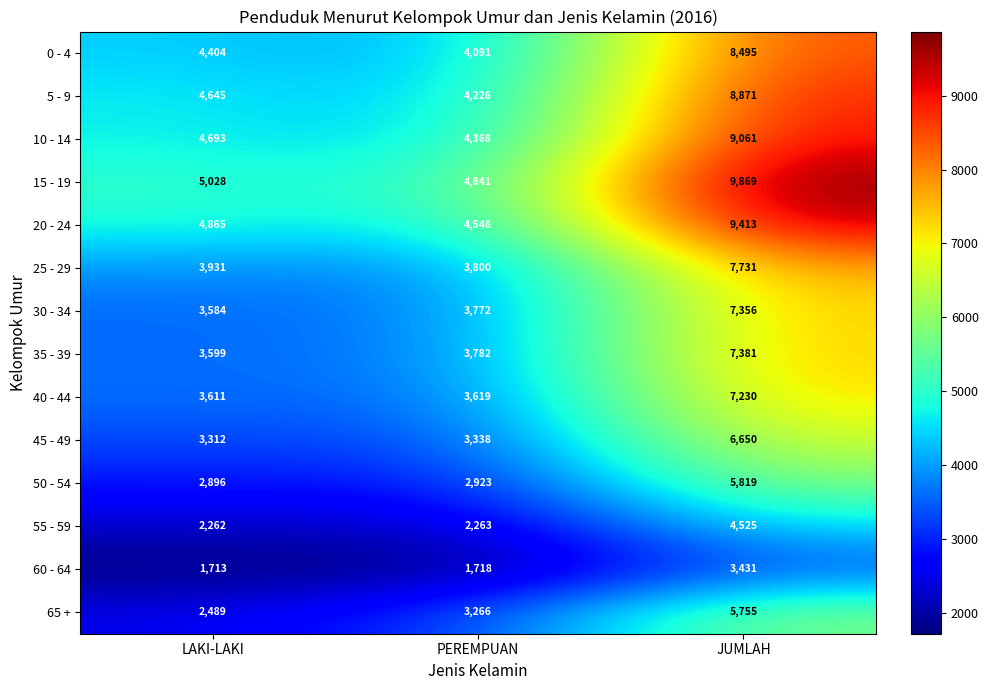

What is the greatest value displayed?

9869